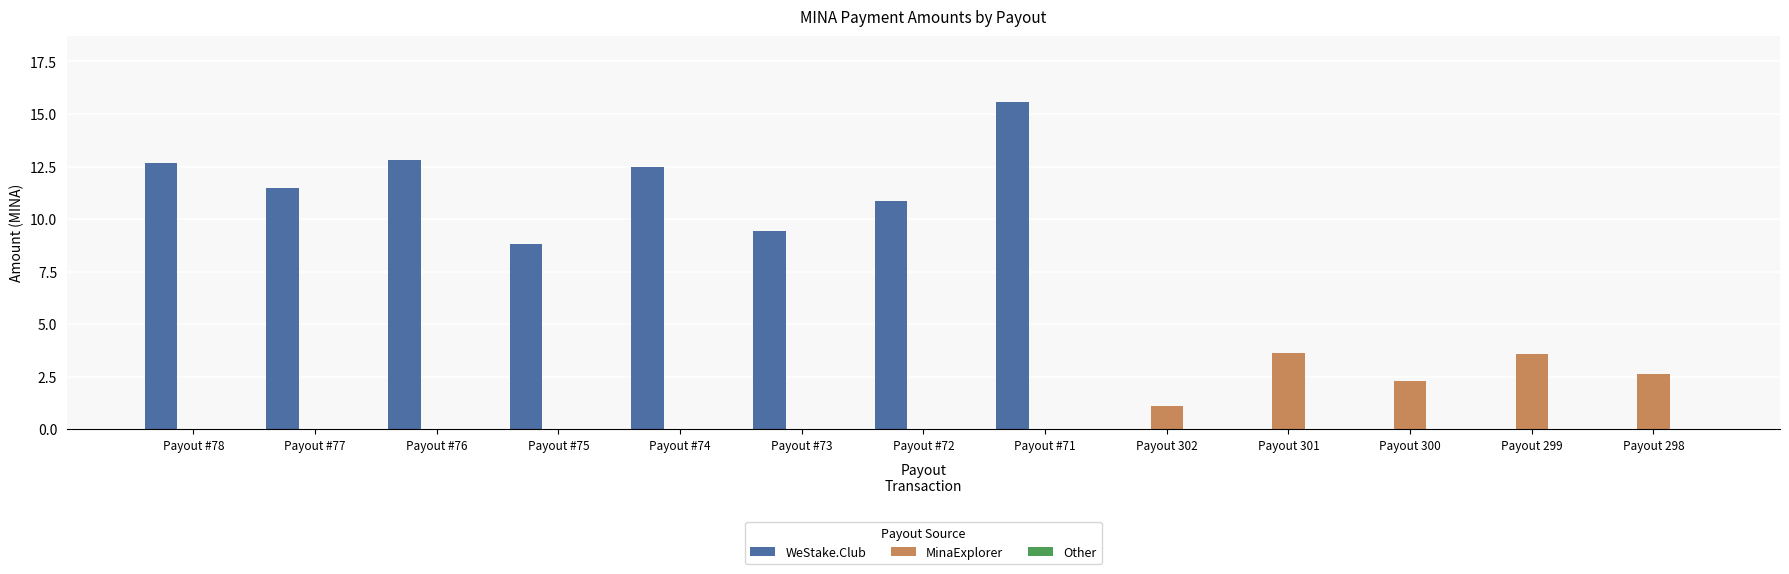

Which series changed the most between Payout #74 and Payout 299?

WeStake.Club